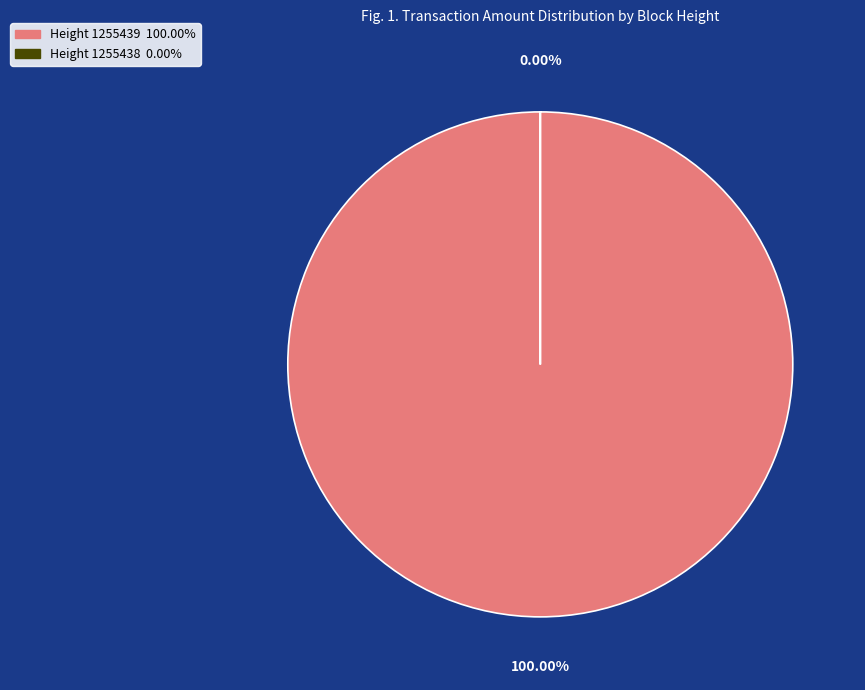

What percentage do 1255439 and 1255438 together represent?

100.0%